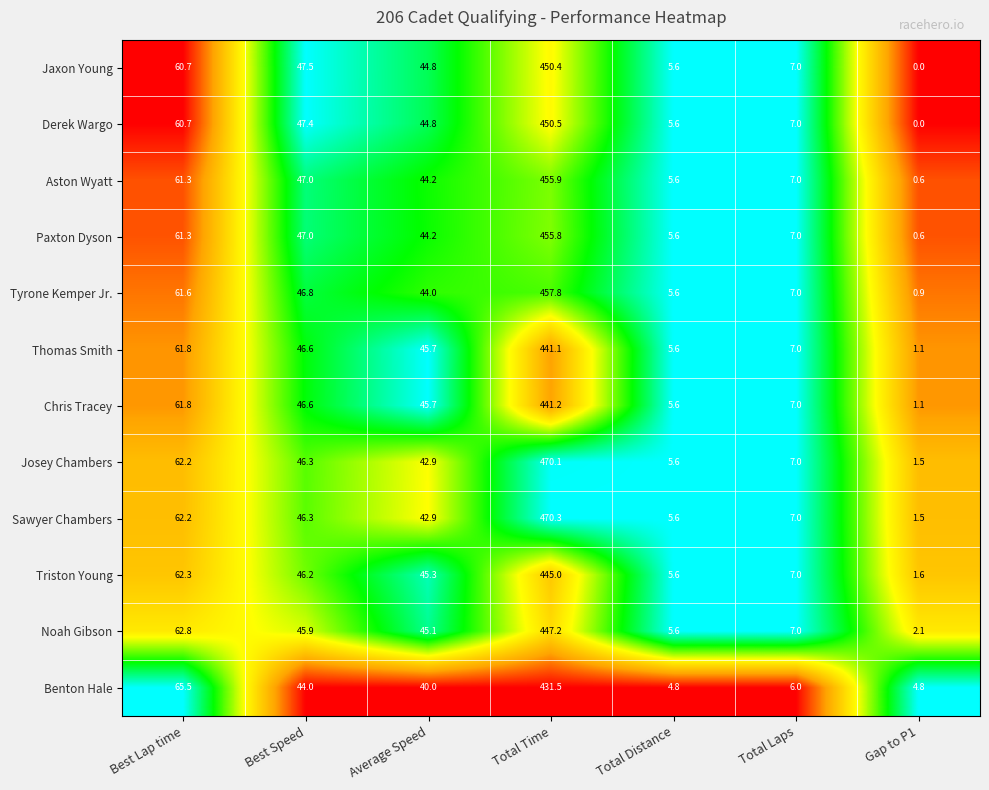

What is the spread (max minus min) of values at Total Distance?

0.8